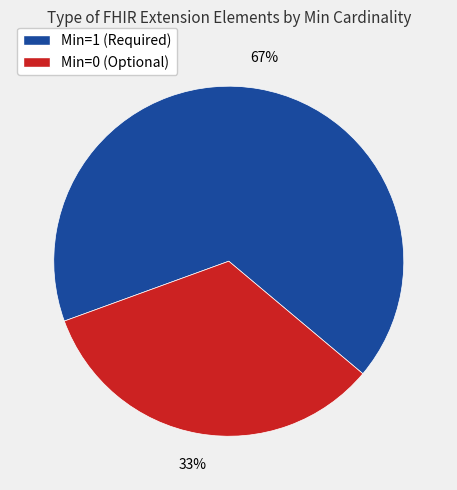

To the nearest percent, what is the average slice percentage?

50%